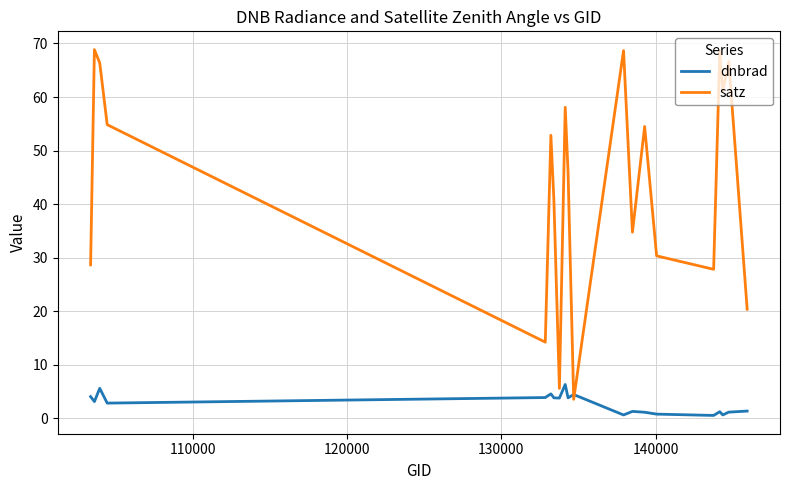

Which series has the largest total across all categories?

satz